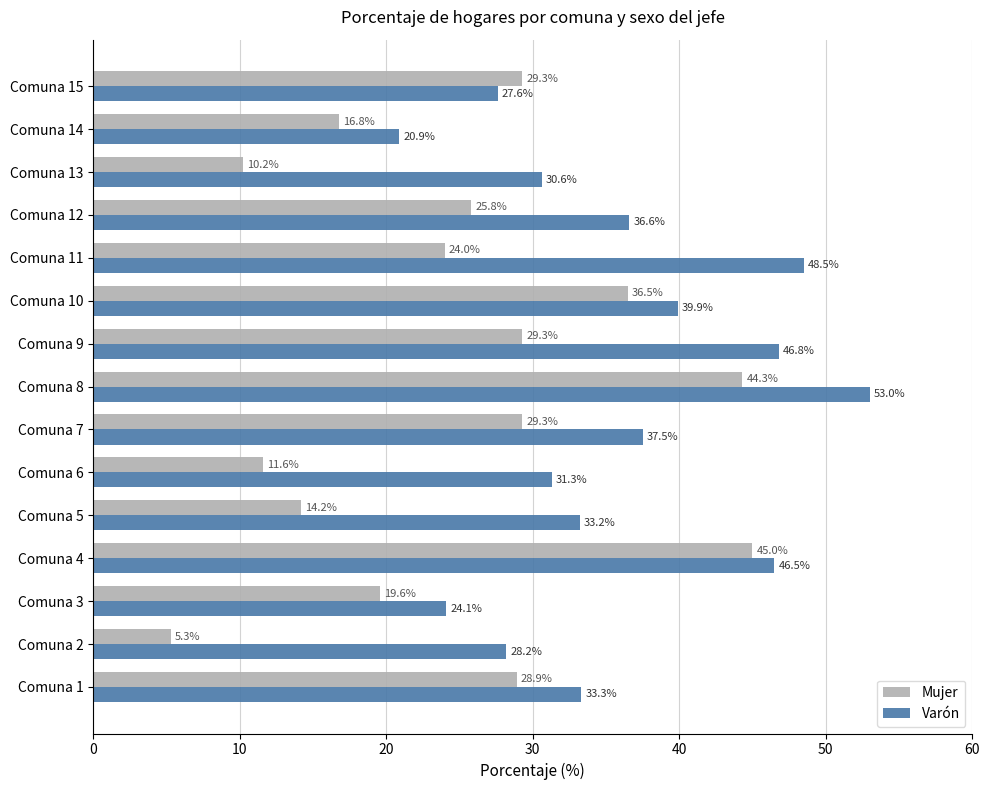

What is the average value of the Mujer series?

24.7